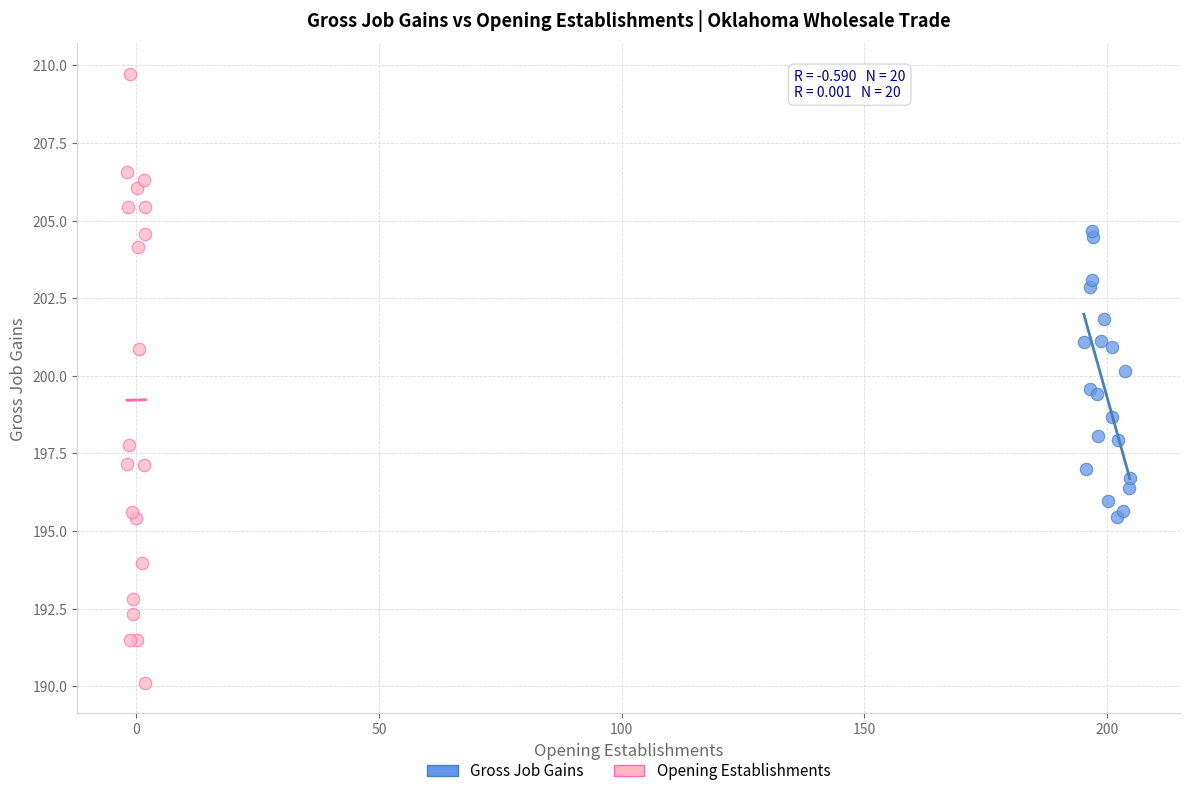

Which series contains the highest Y value?

Opening Establishments